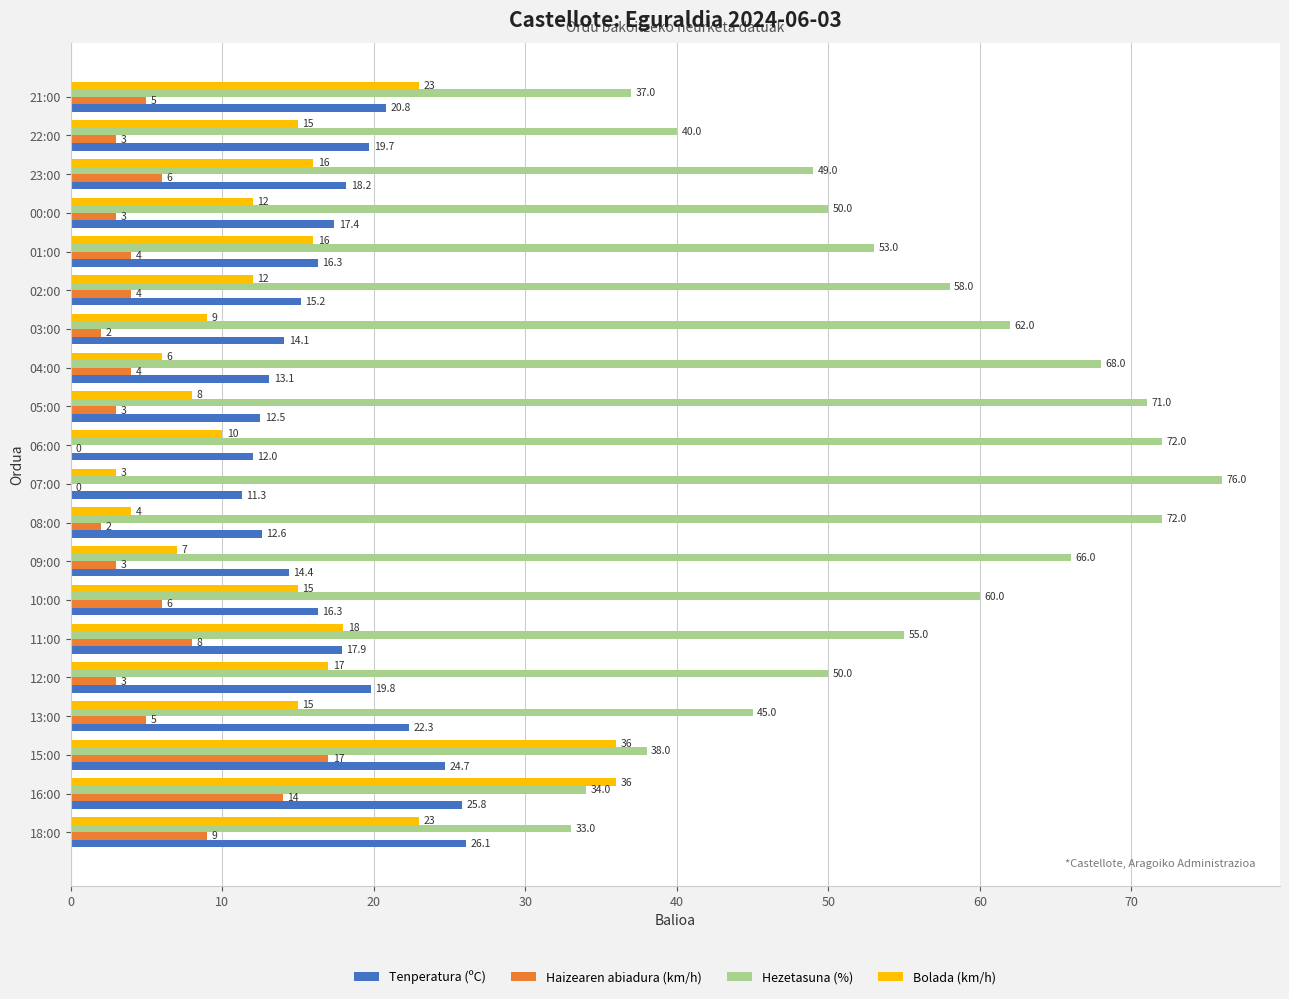

What is the average value of the Tenperatura (ºC) series?

17.5